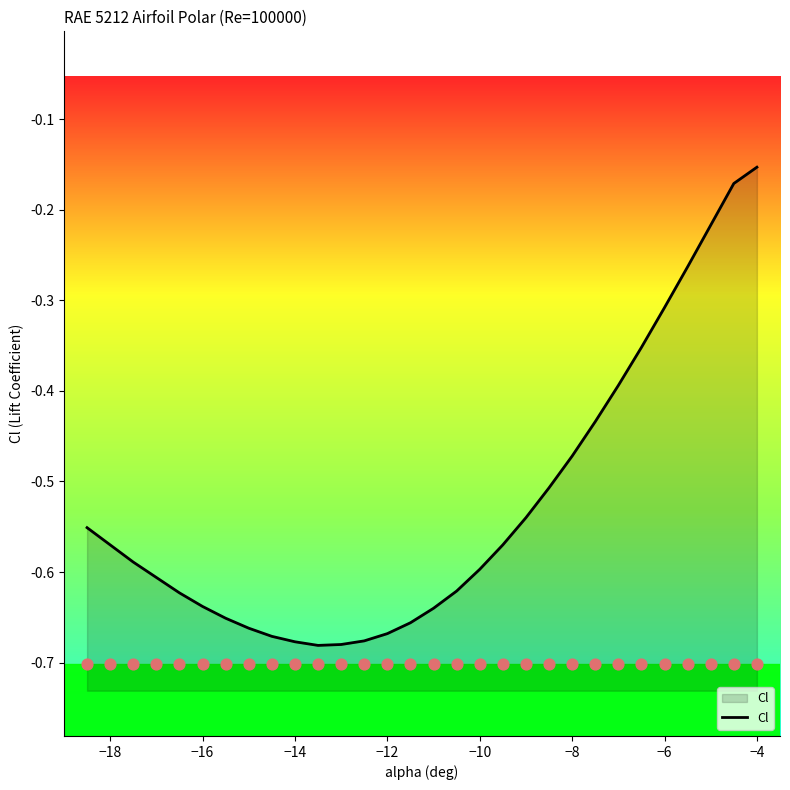

Is it true that Cl equals -0.1 at −16?

False